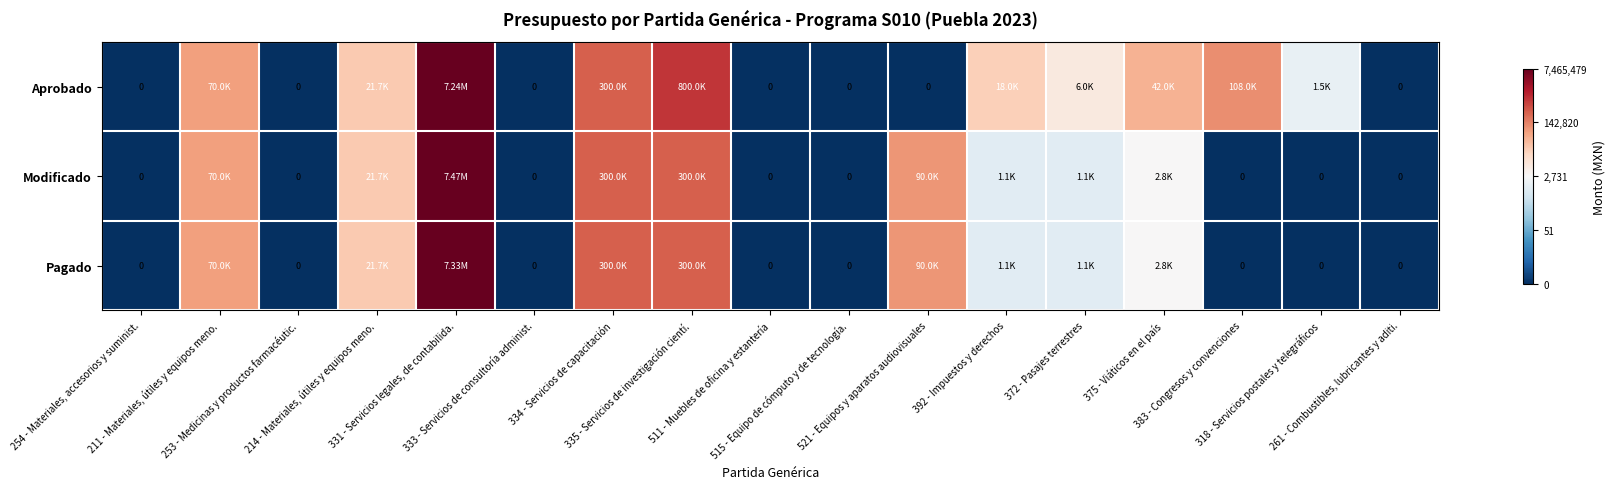

List the series in order of their peak value, highest first.

Modificado, Pagado, Aprobado